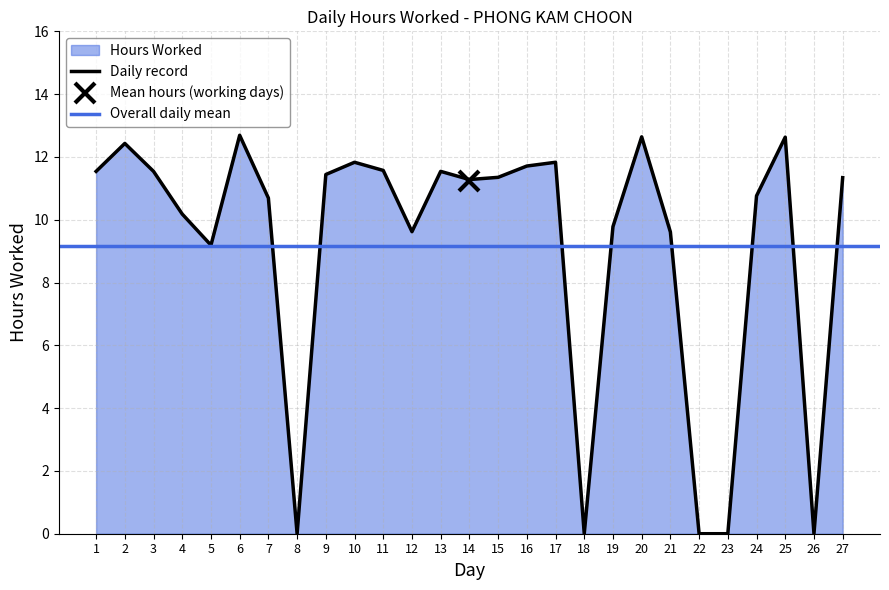

What is the greatest value displayed?

12.7